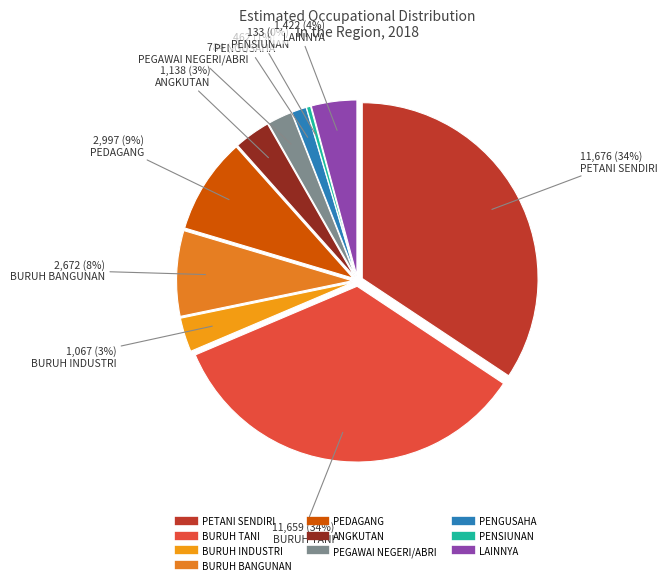

Is the sum of ANGKUTAN and BURUH BANGUNAN greater than half?

No